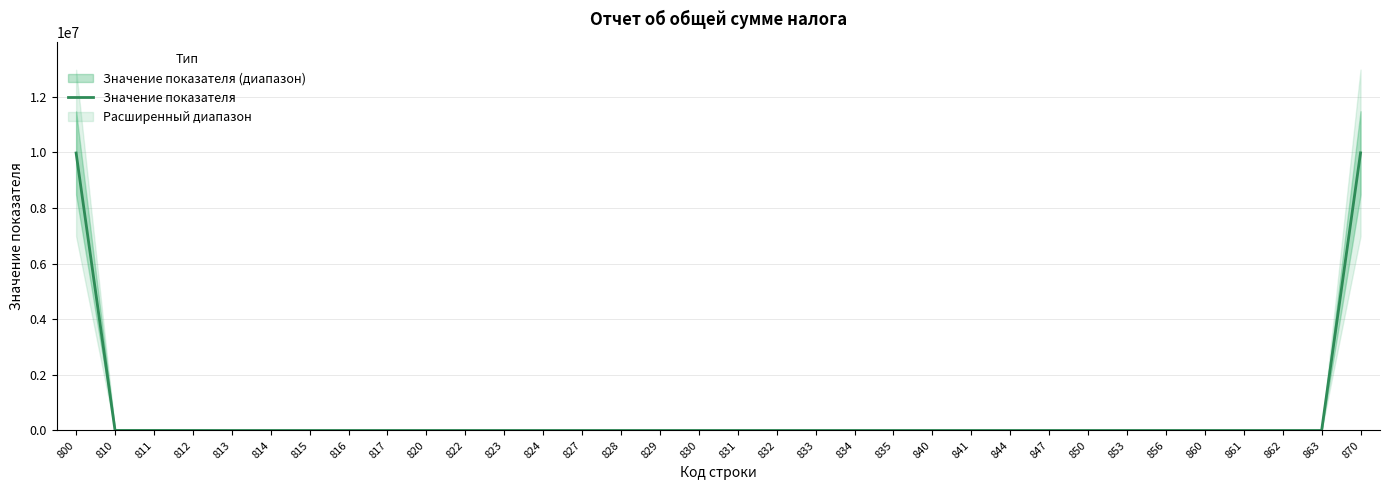

The value at 815 is 0. True or false?

True